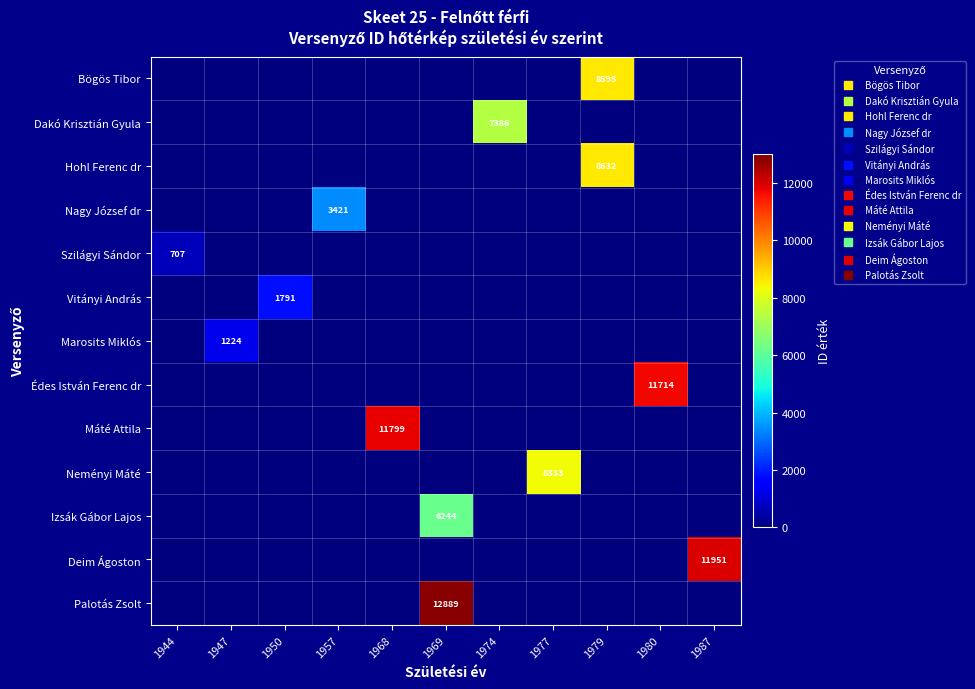

Rank the series by their maximum value, from lowest to highest.

Szilágyi Sándor, Marosits Miklós, Vitányi András, Nagy József dr, Izsák Gábor Lajos, Dakó Krisztián Gyula, Neményi Máté, Bögös Tibor, Hohl Ferenc dr, Édes István Ferenc dr, Máté Attila, Deim Ágoston, Palotás Zsolt